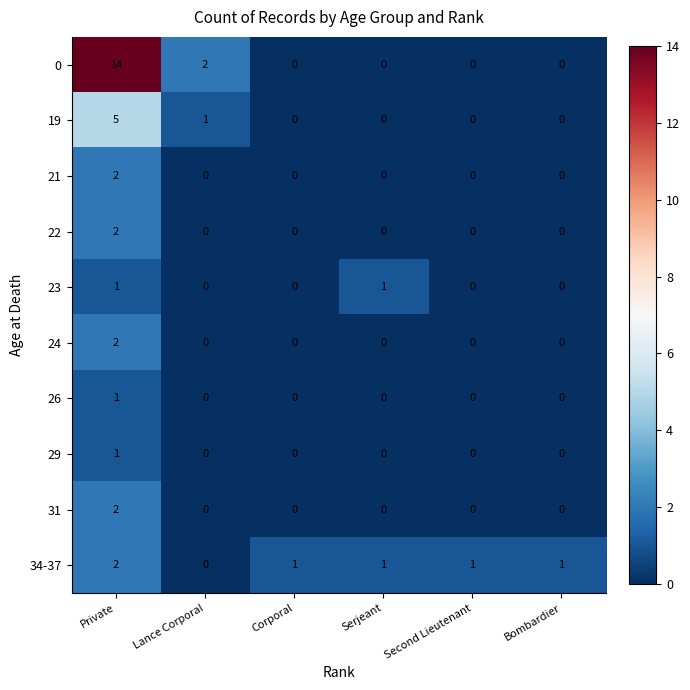

How many 34-37 values are between 1 and 2?

5